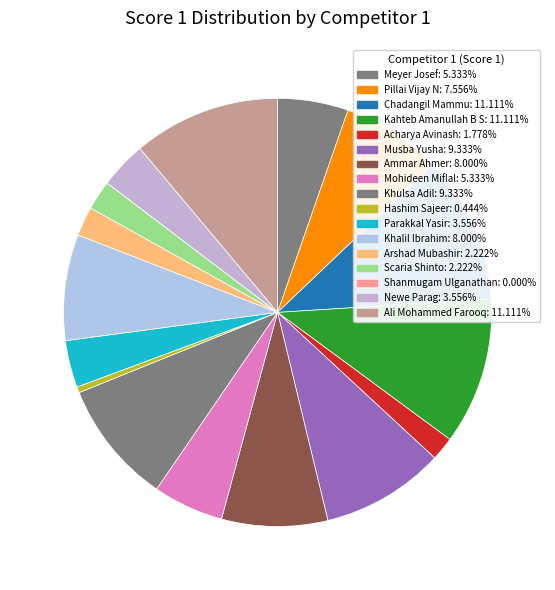

Count the number of slices in the pie.

17